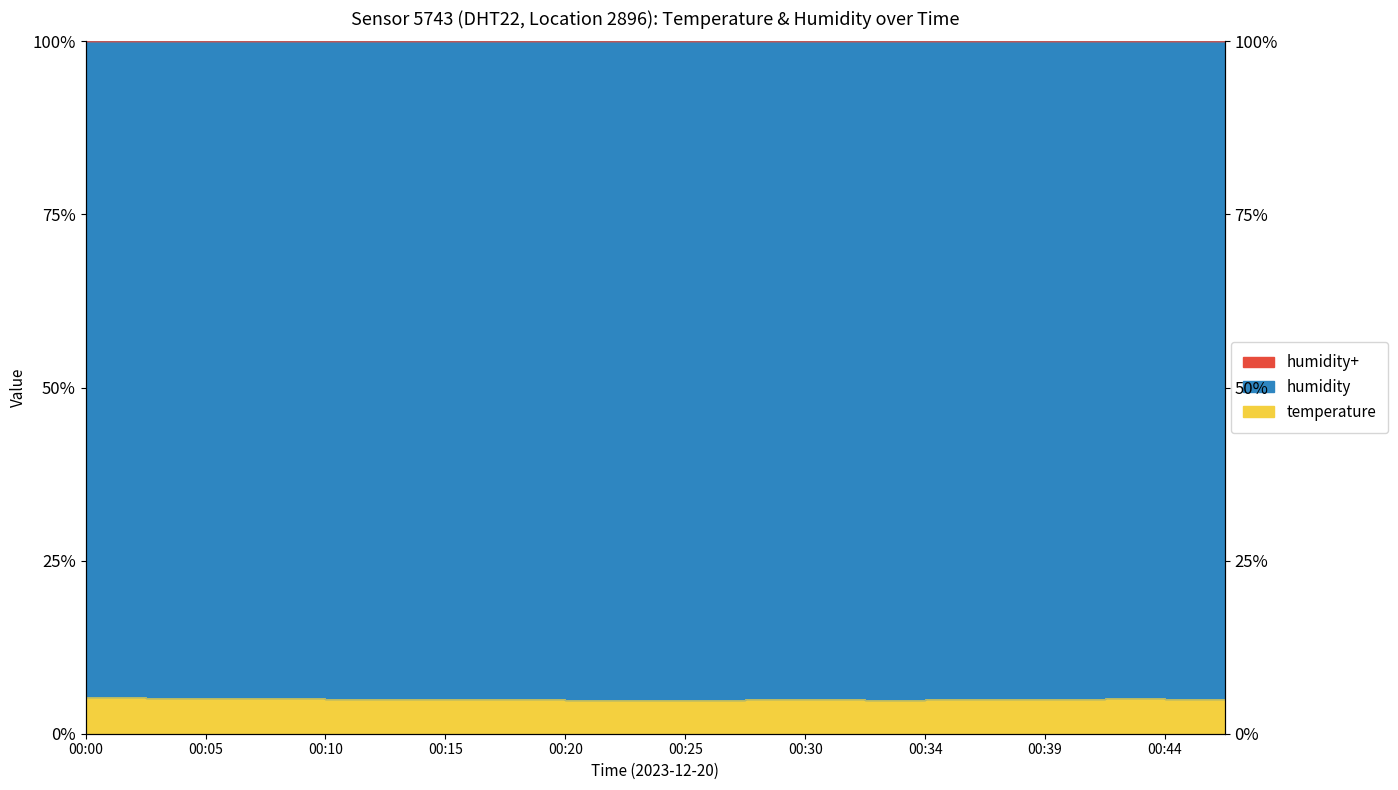

List the labels in order of value, largest first.

00:00, 00:03, 00:05, 00:07, 00:42, 00:47, 00:10, 00:27, 00:44, 00:12, 00:15, 00:17, 00:30, 00:34, 00:37, 00:39, 00:20, 00:22, 00:25, 00:32